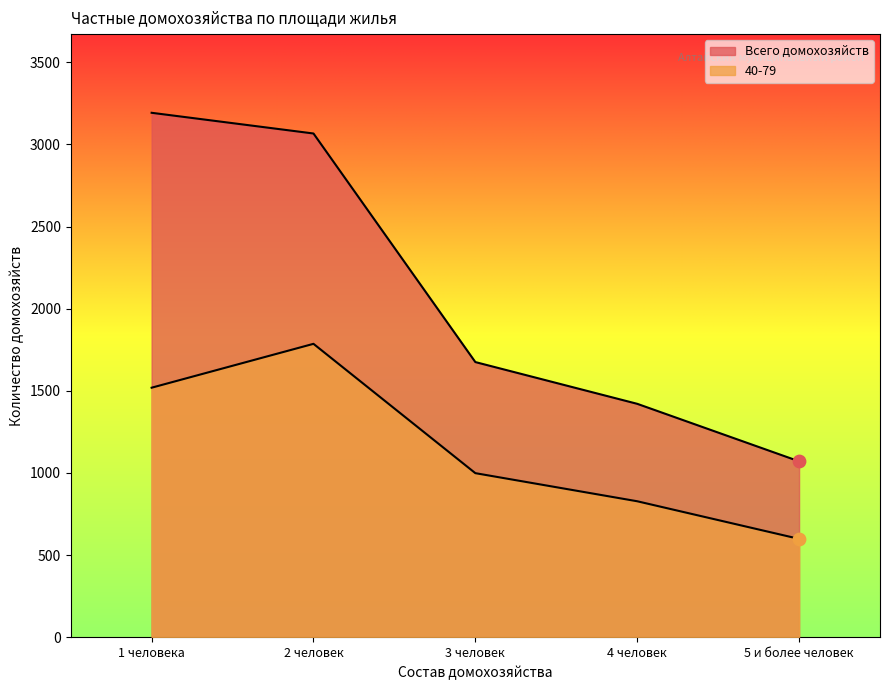

At which category is the sum across all series the highest?

2 человек